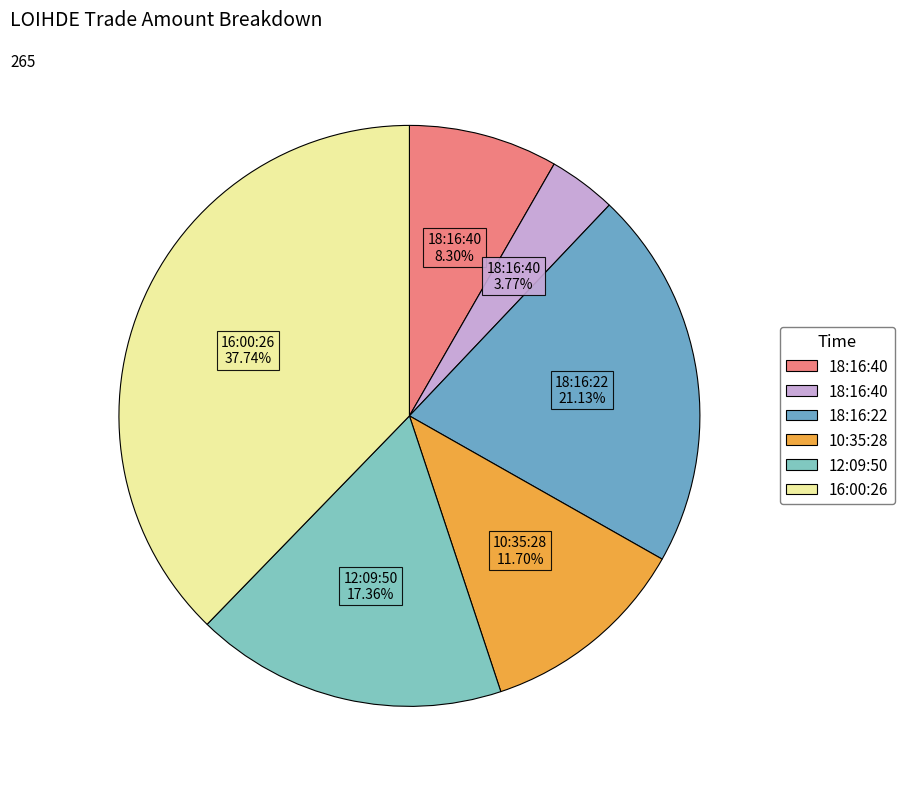

Is 16:00:26 37.74% the majority of the pie?

No